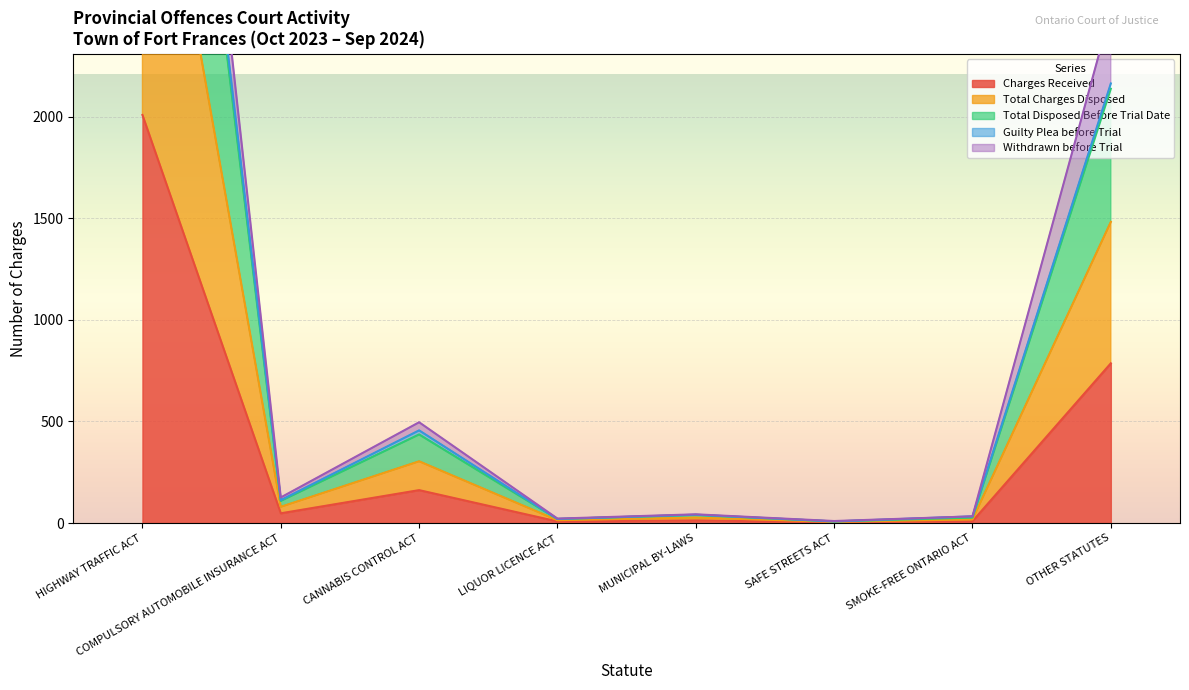

What is the sum of all Charges Received values?

3038